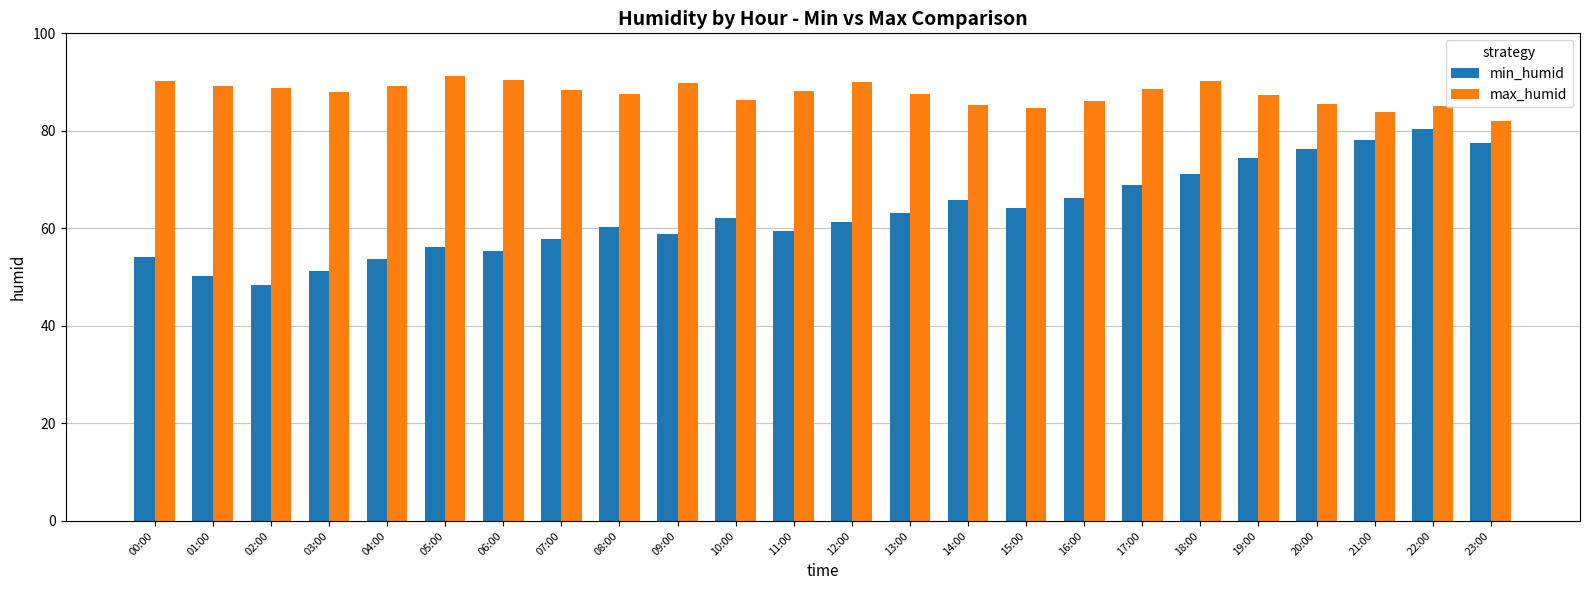

Which series has the largest range (max minus min)?

min_humid